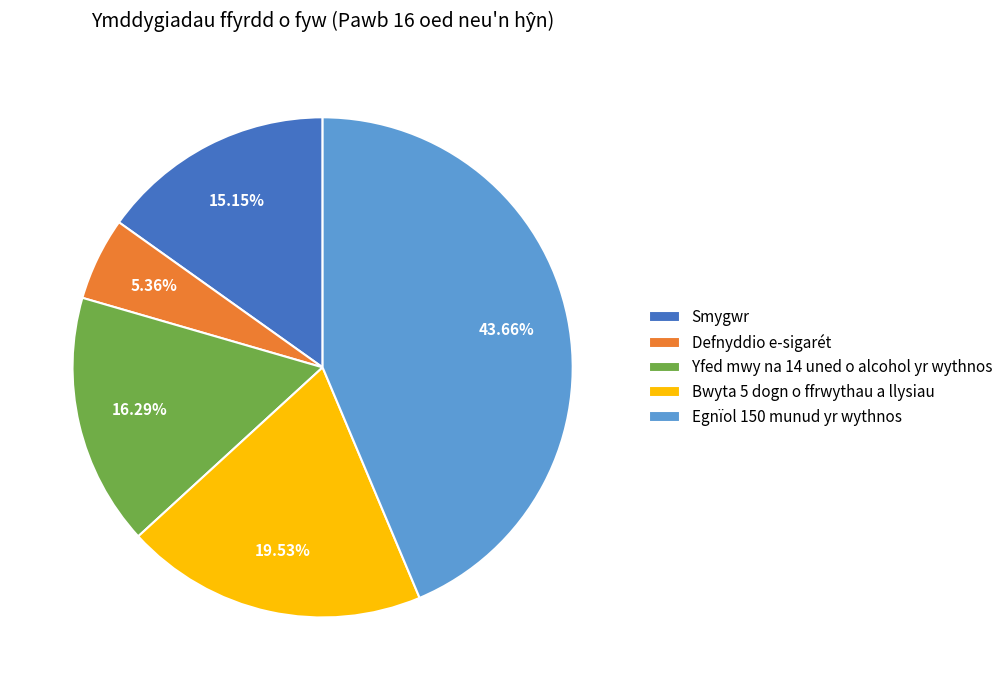

Does Yfed mwy na 14 uned o alcohol yr wythnos account for over 50% of the chart?

No